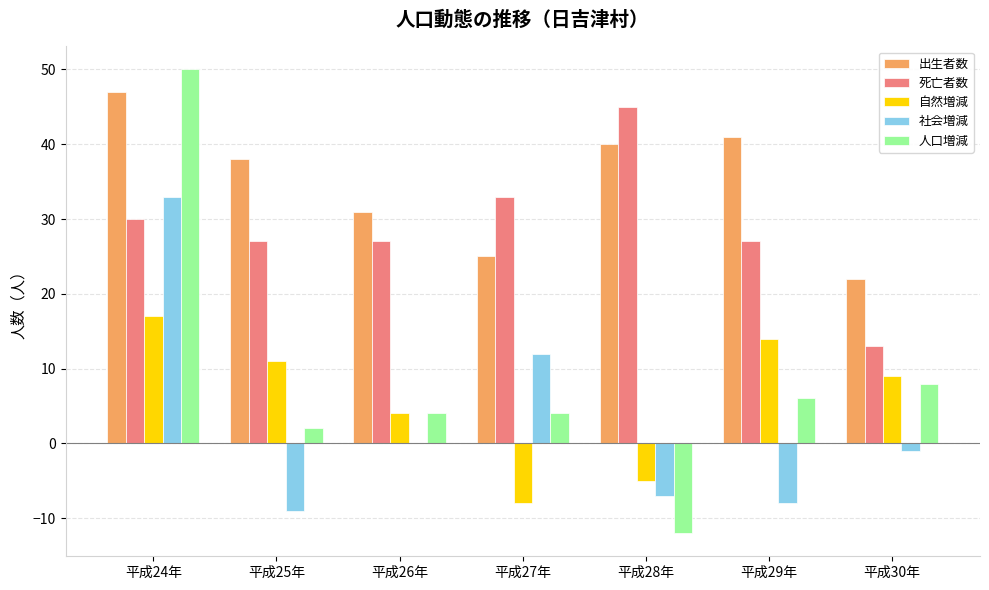

What is the highest value of the 社会増減 series?

33